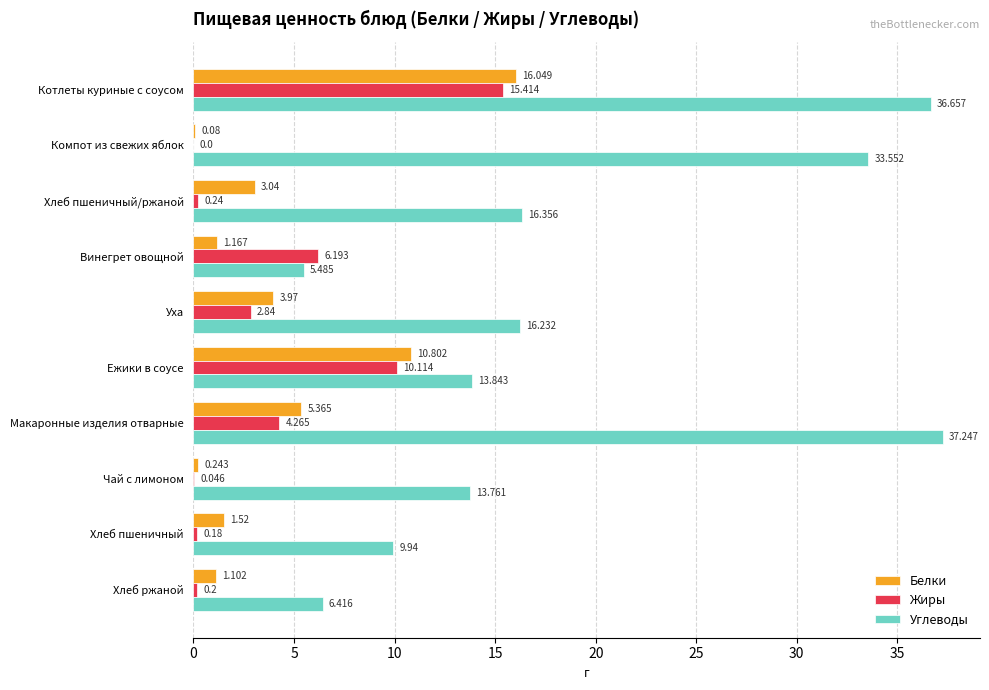

Which category has the highest value across all series?

Макаронные изделия отварные